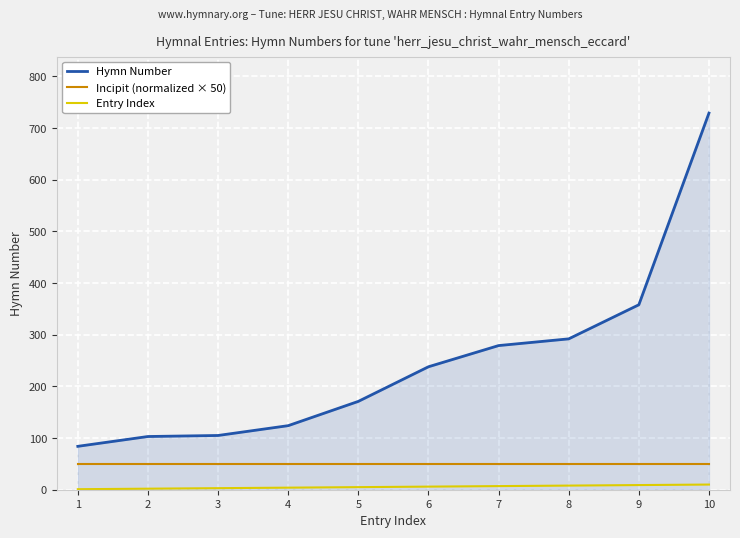

What value does the Incipit (normalized × 50) series have at 7?

50